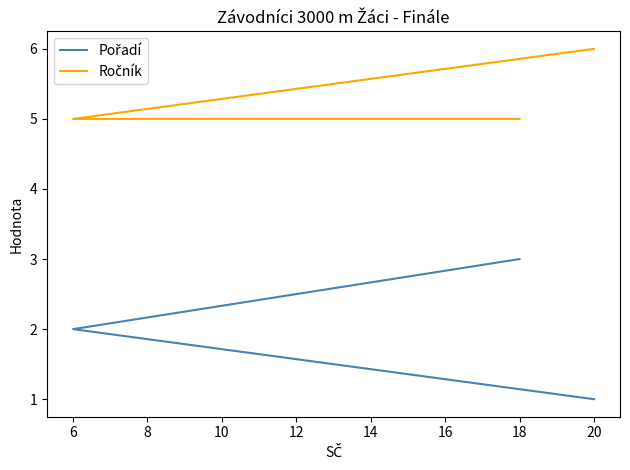

True or false: Ročník has a value of 5 at 18.

True